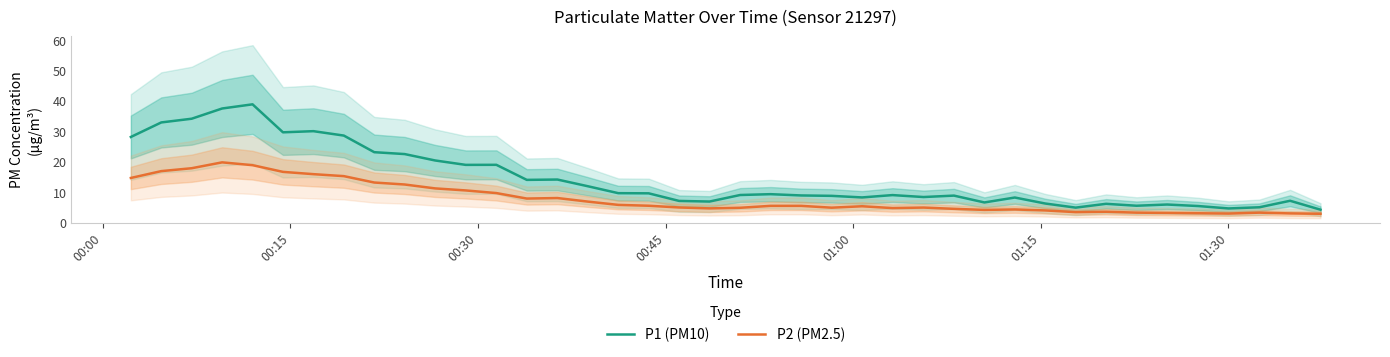

True or false: P2 (PM2.5) and P1 (PM10) cross at least once.

False